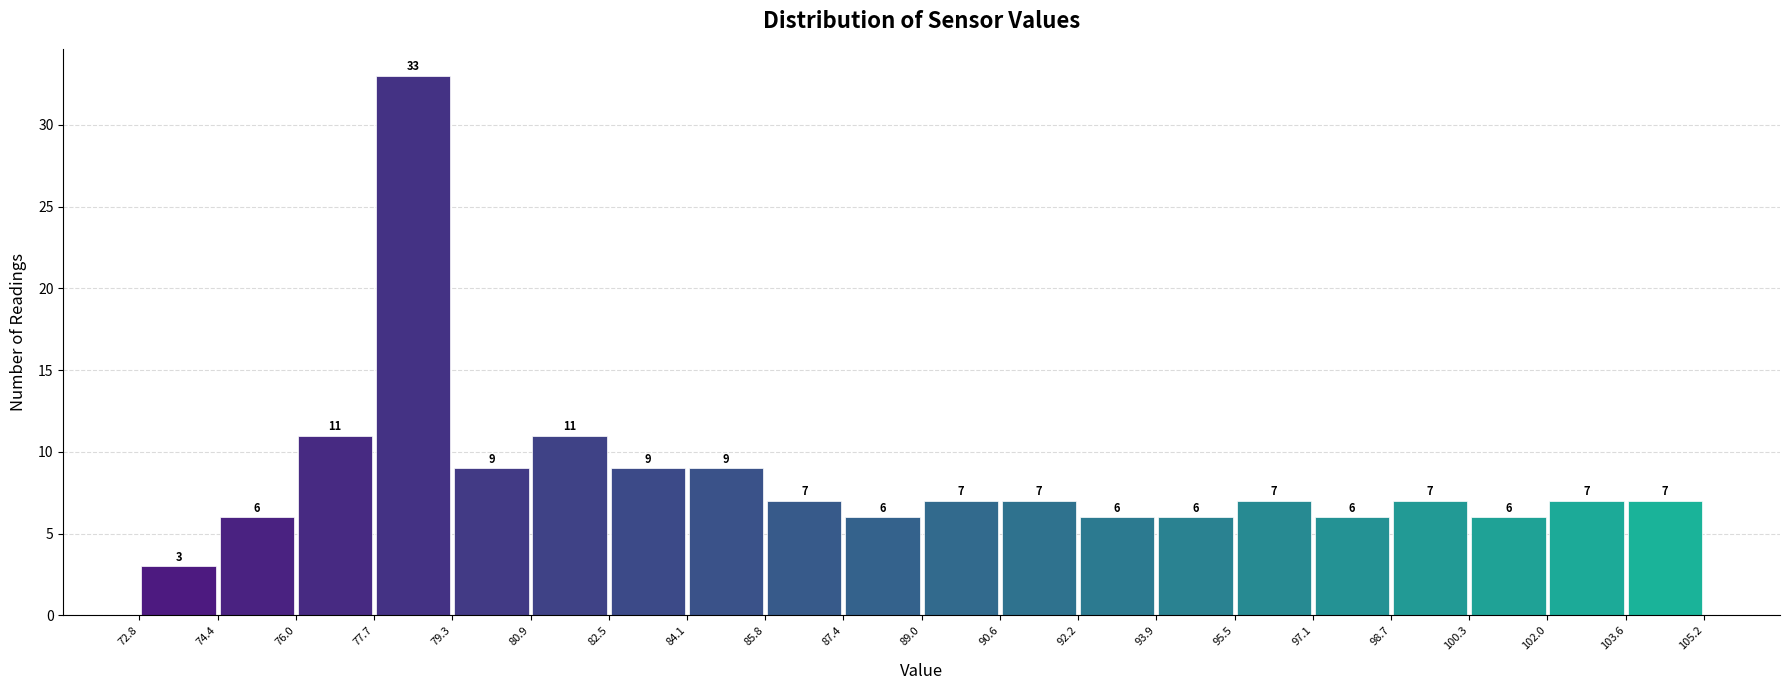

Reading left to right, list every bar in this chart as the range it spans on the x-axis followed by its height.

72.8 to 74.4: 3
74.4 to 76.0: 6
76.0 to 77.7: 11
77.7 to 79.3: 33
79.3 to 80.9: 9
80.9 to 82.5: 11
82.5 to 84.1: 9
84.1 to 85.8: 9
85.8 to 87.4: 7
87.4 to 89.0: 6
89.0 to 90.6: 7
90.6 to 92.2: 7
92.2 to 93.9: 6
93.9 to 95.5: 6
95.5 to 97.1: 7
97.1 to 98.7: 6
98.7 to 100.3: 7
100.3 to 102.0: 6
102.0 to 103.6: 7
103.6 to 105.2: 7